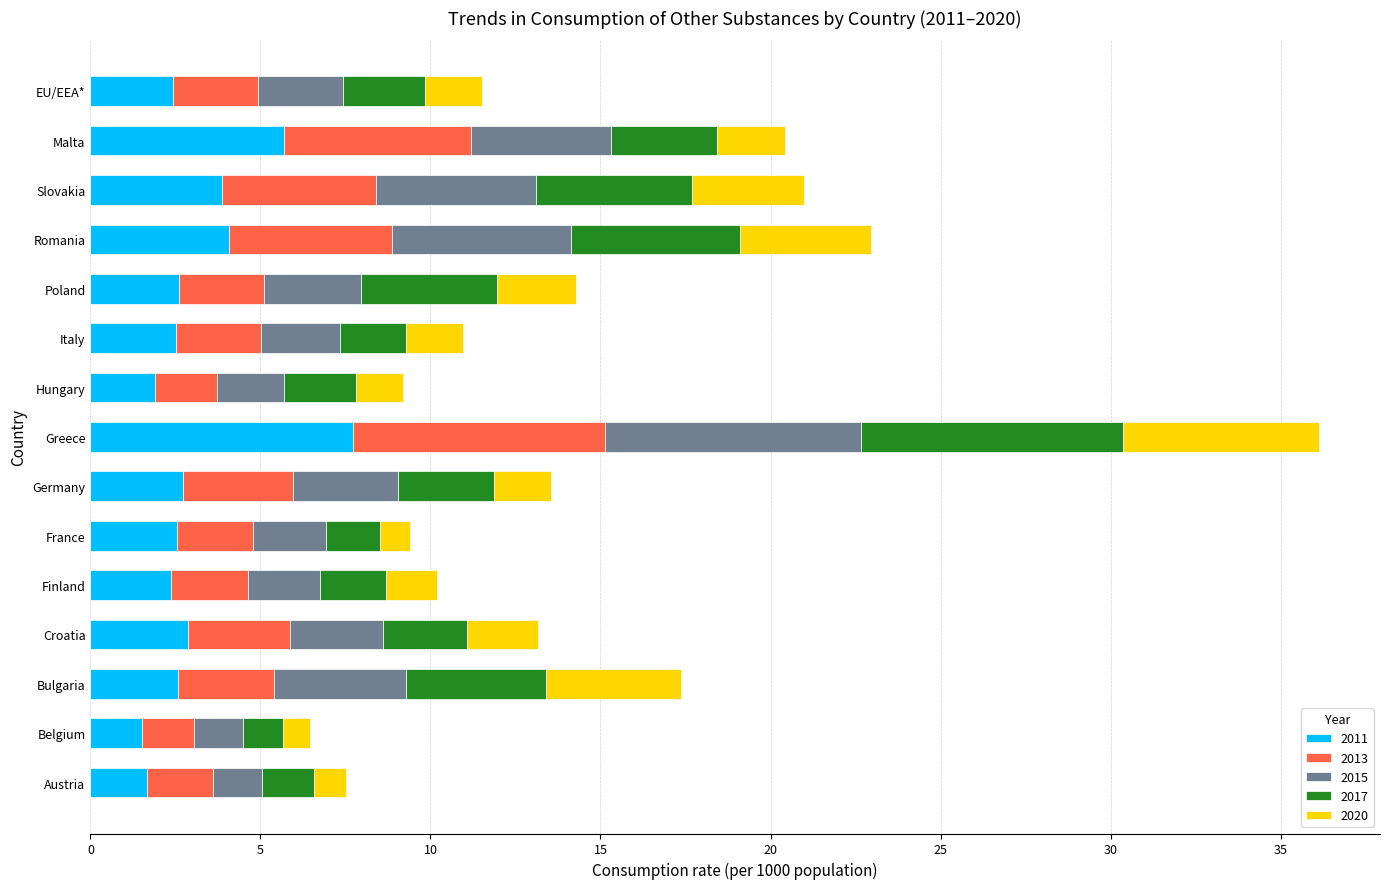

What are all the series names shown in the legend?

2011, 2013, 2015, 2017, 2020